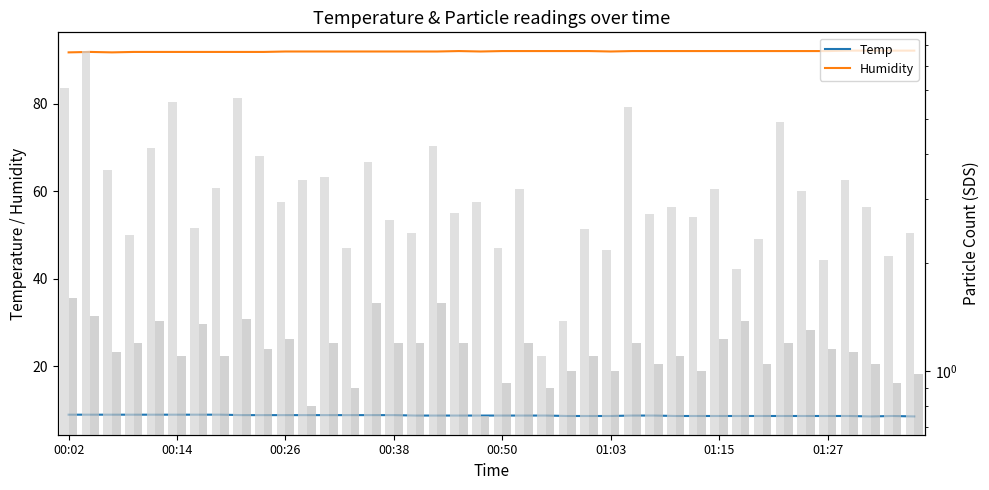

What is the difference between the maximum and minimum values in the SDS_P1 series?

6.6